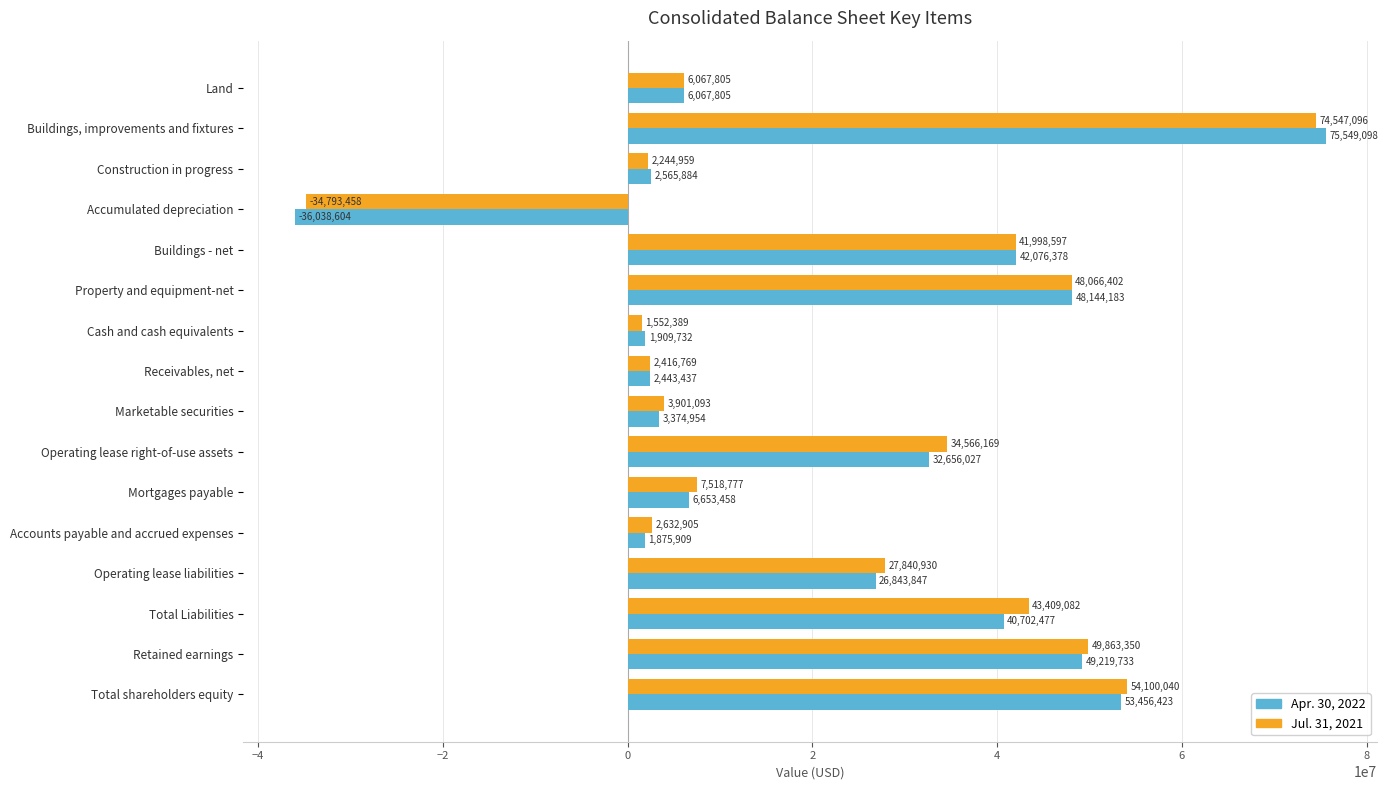

Is the value of Jul. 31, 2021 at Accounts payable and accrued expenses greater than the value of Apr. 30, 2022 at Mortgages payable?

No